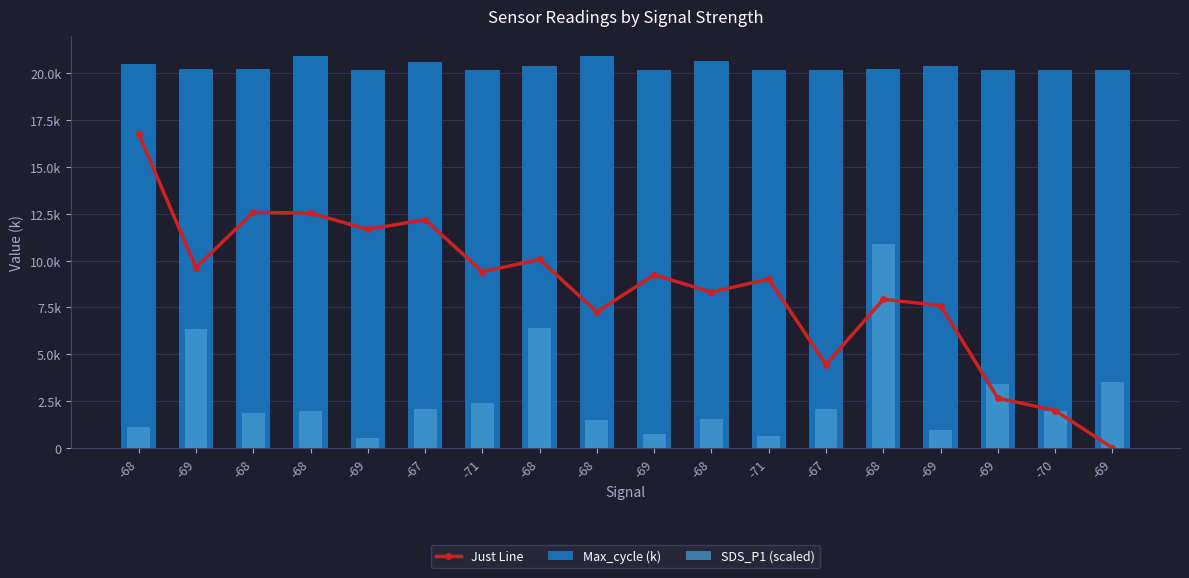

What is the difference between the maximum and second lowest values in the Max_cycle (k) series?

0.8